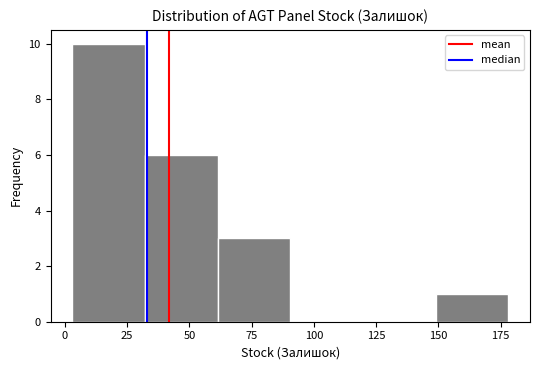

Reading left to right, list every bar in this chart as the range it spans on the x-axis followed by its height. Neither the bar edges nor the heights are printed on the chart, so give them approximately, as read against the axes.

5 to 30: 10
30 to 60: 6
60 to 90: 3
90 to 120: 0
120 to 150: 0
150 to 180: 1